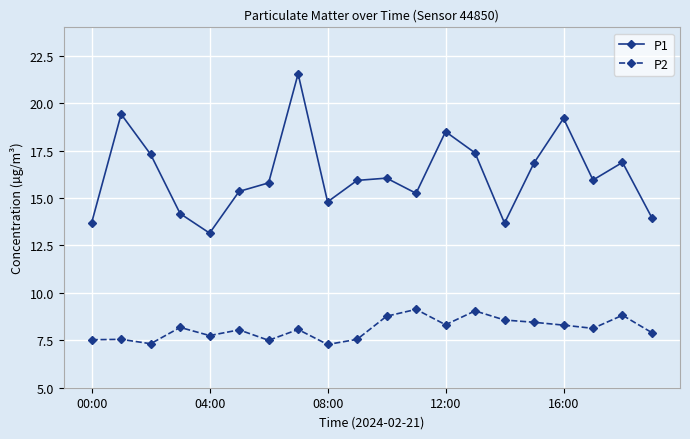

How many lines are shown in the chart?

2